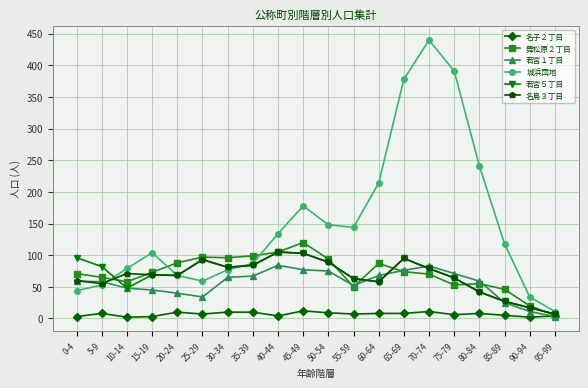

At how many categories does at least one series exceed 325?

3